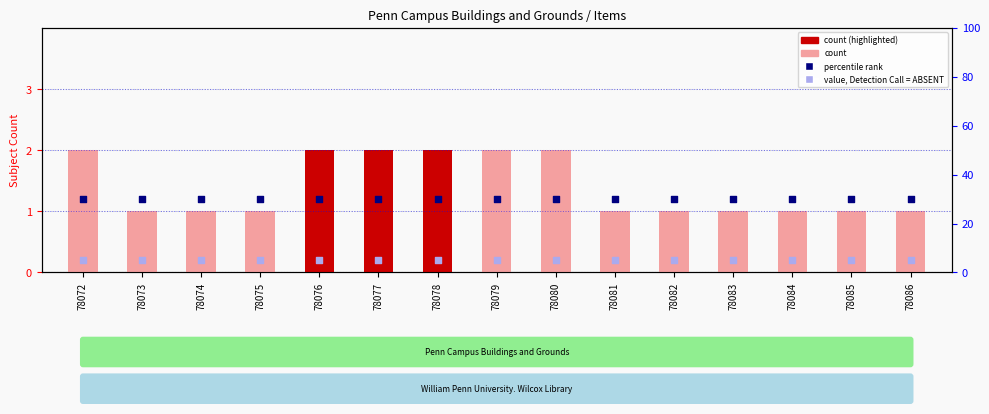

Is the value of count at 78076 greater than the value of percentile rank at 78075?

No